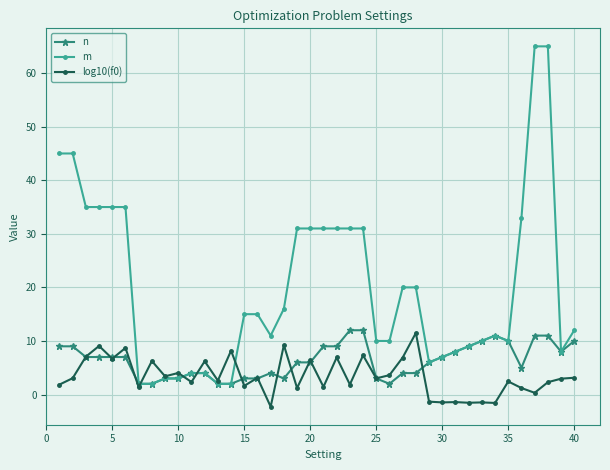

Which series has the largest range (max minus min)?

m